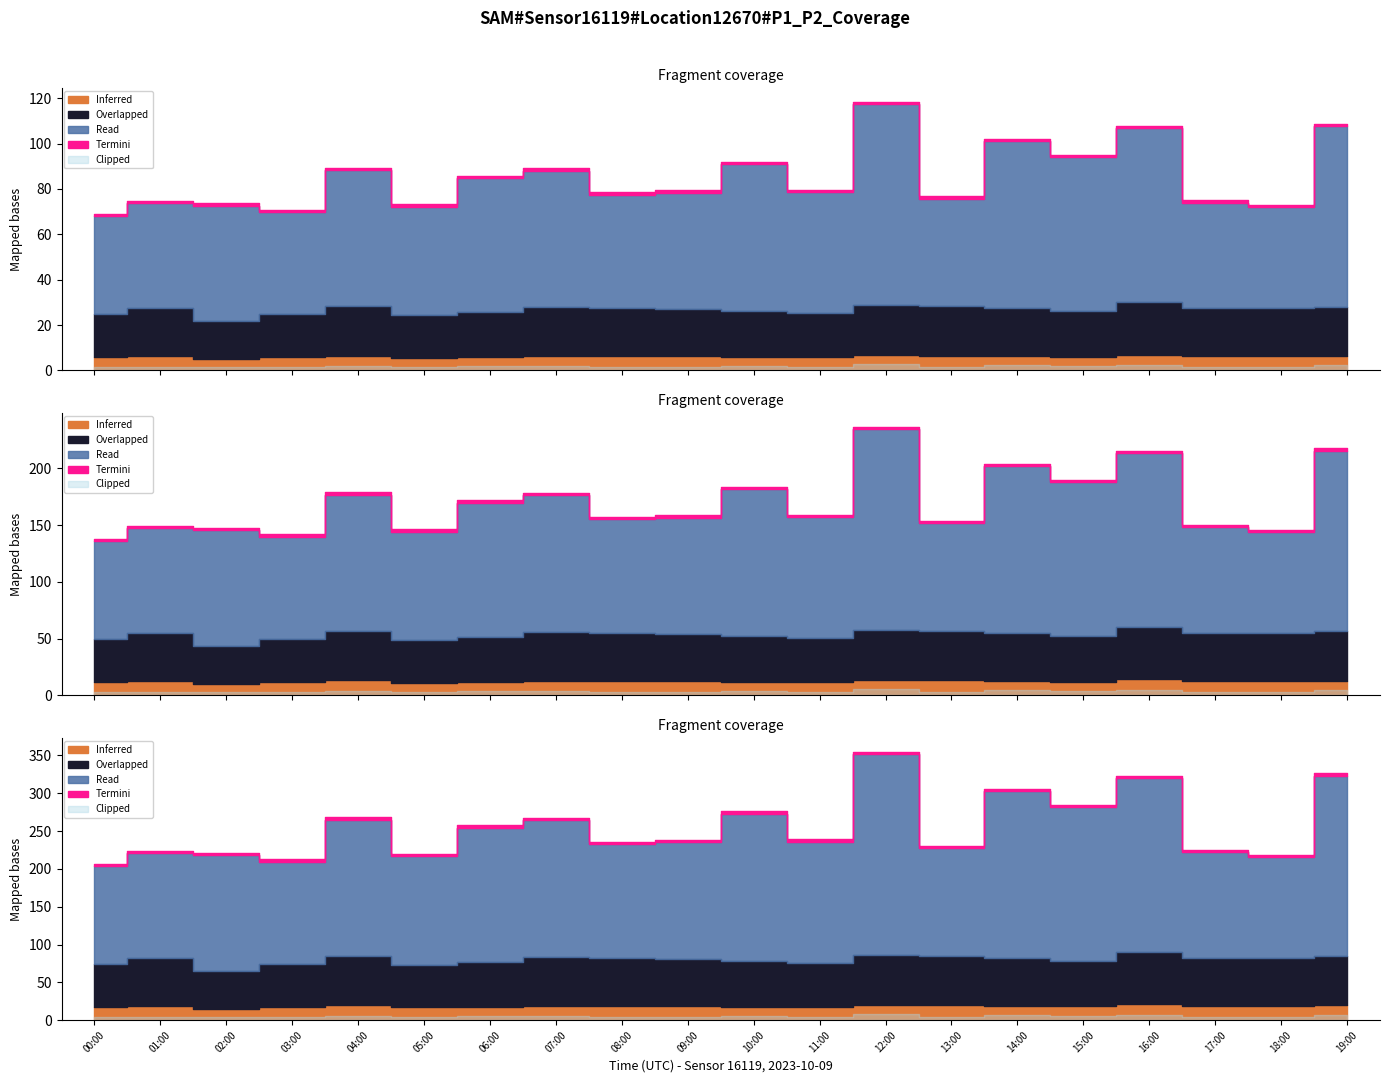

The value of P2 at 04:00 is 2.0. True or false?

True